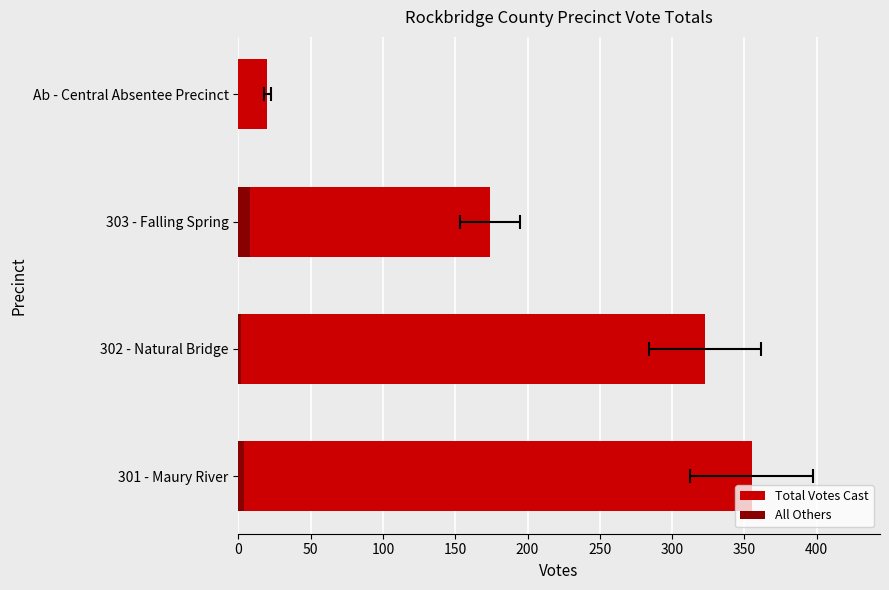

Between 301 - Maury River and Ab - Central Absentee Precinct, which series saw the biggest shift?

Total Votes Cast